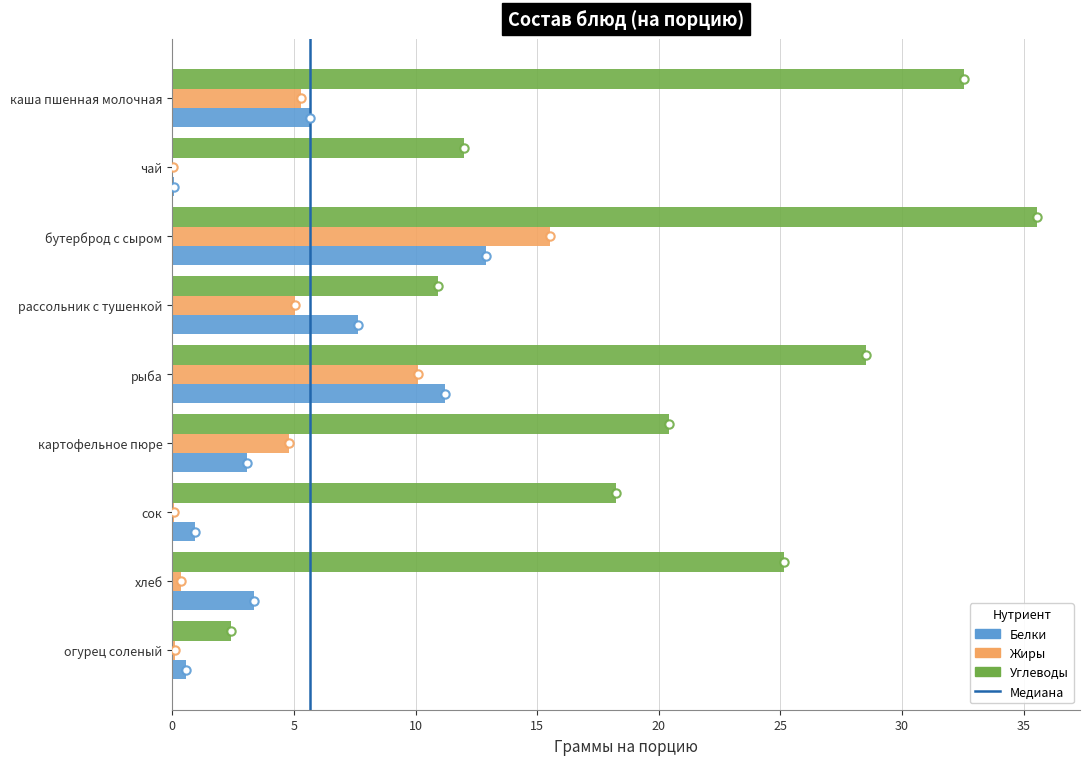

What is the average value of the Углеводы series?

20.6